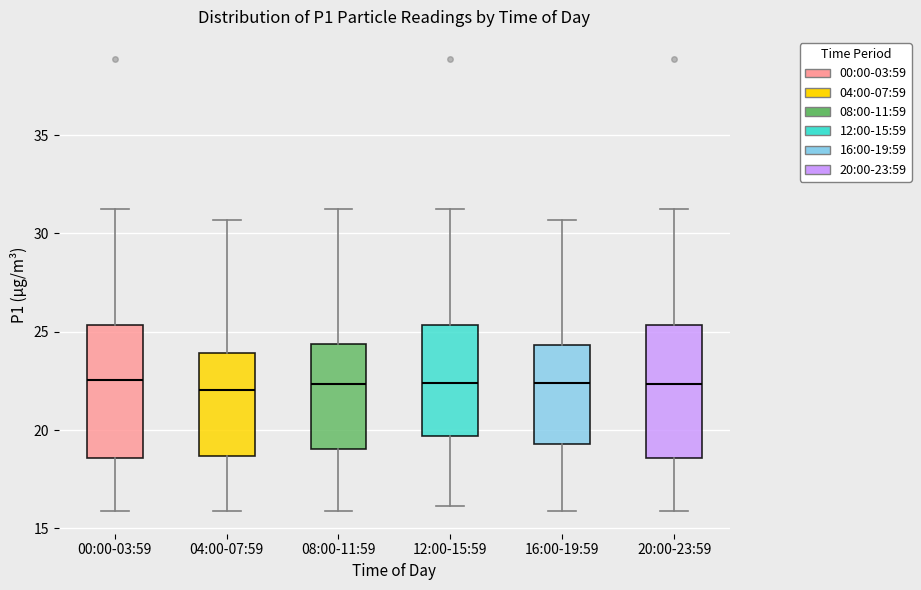

Reading left to right, transcribe this box plot: for each box, give where its median line is, the range the box spans, and where its two whiskers end, as read against the y-axis. The values are not printed on the chart, so give them approximately, as read against the axis.

00:00-03:59: median 22.5, box 18.5 to 25.5, whiskers 16.0 to 31.5
04:00-07:59: median 22.0, box 18.5 to 24.0, whiskers 16.0 to 30.5
08:00-11:59: median 22.5, box 19.0 to 24.5, whiskers 16.0 to 31.5
12:00-15:59: median 22.5, box 19.5 to 25.5, whiskers 16.0 to 31.5
16:00-19:59: median 22.5, box 19.5 to 24.5, whiskers 16.0 to 30.5
20:00-23:59: median 22.5, box 18.5 to 25.5, whiskers 16.0 to 31.5